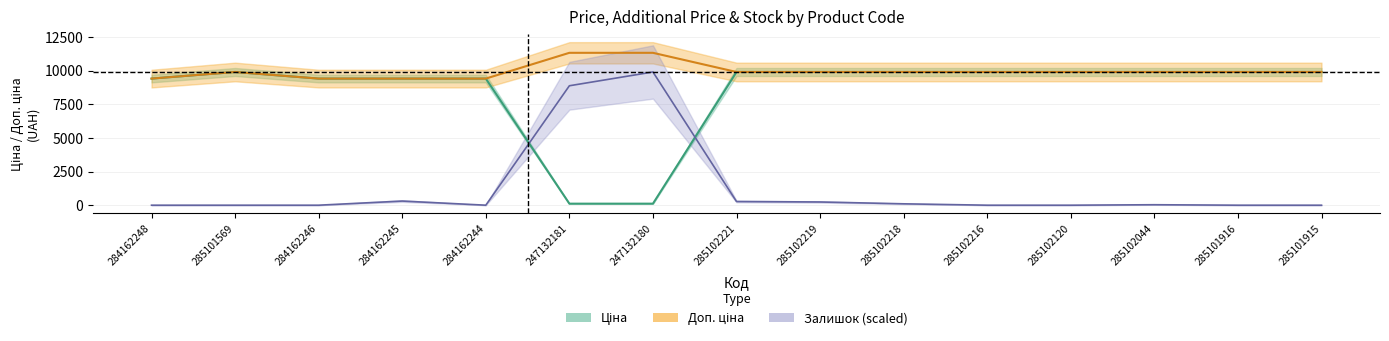

At how many categories does at least one series exceed 10750?

2